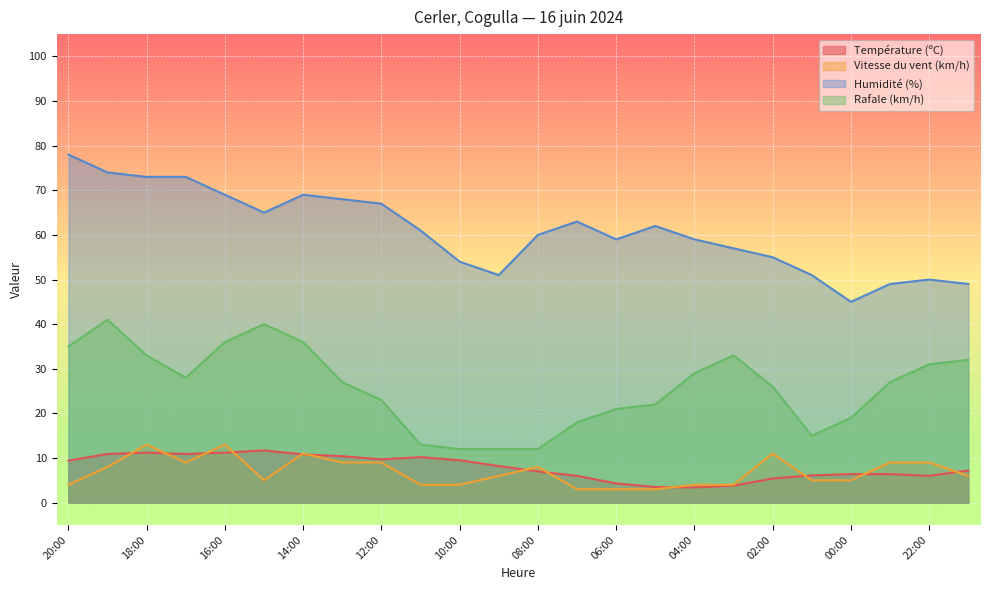

Between 13:00 and 03:00, which is larger?

13:00